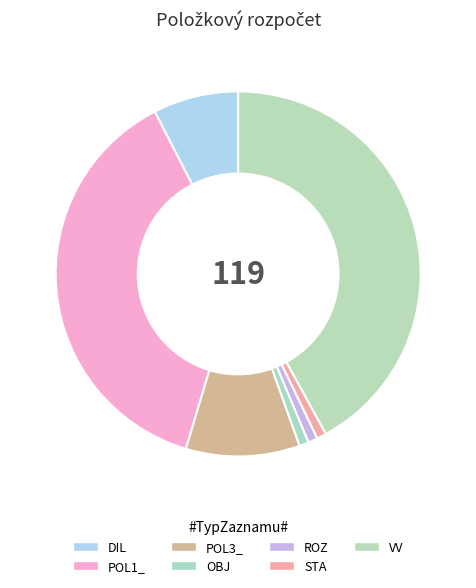

How many segments does this pie chart have?

7